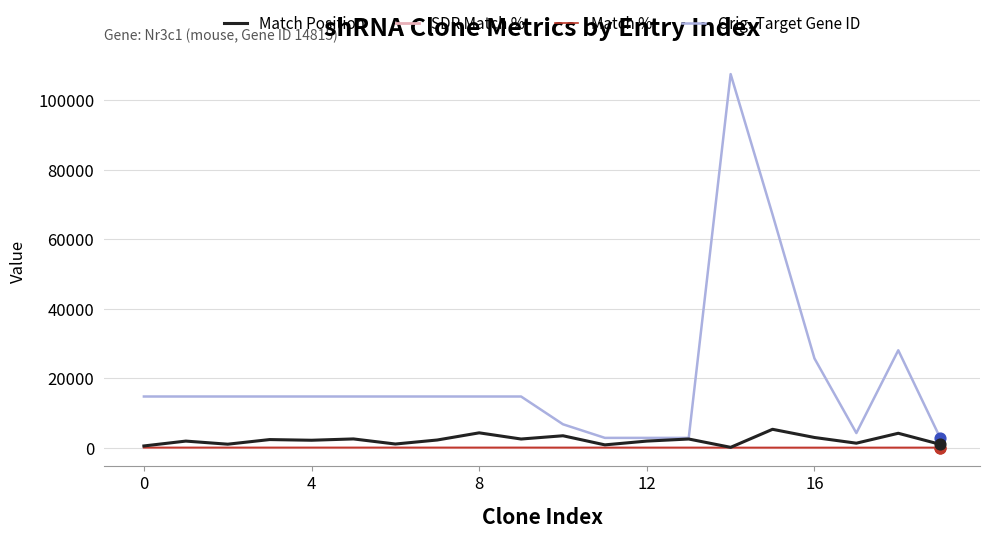

Which series has the largest range (max minus min)?

Orig. Target Gene ID